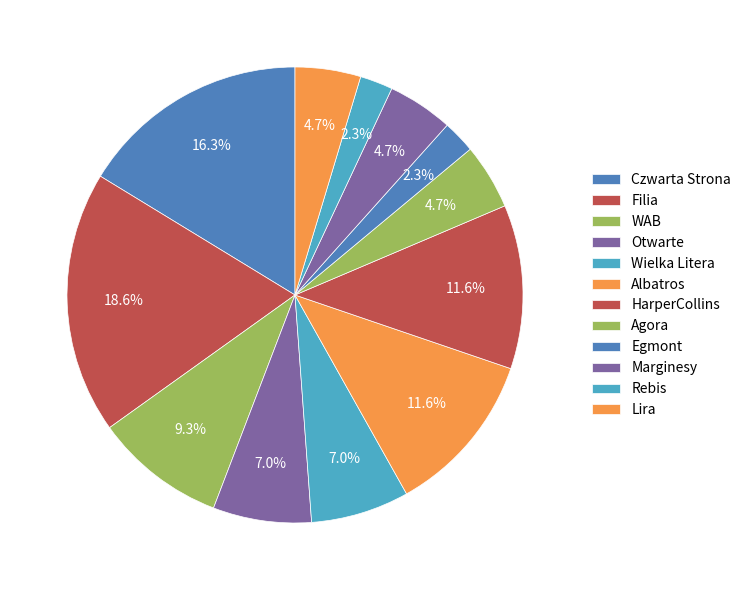

Is WAB the majority of the pie?

No